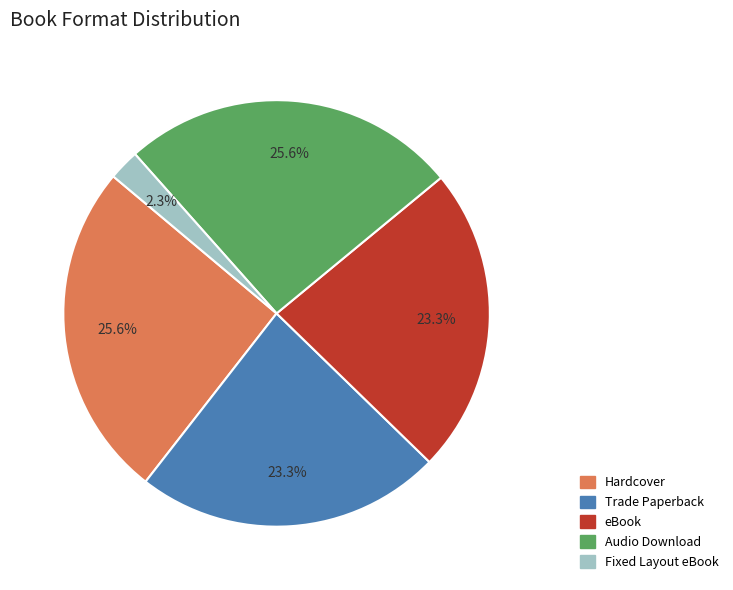

To the nearest percent, what portion does Audio Download represent?

26%